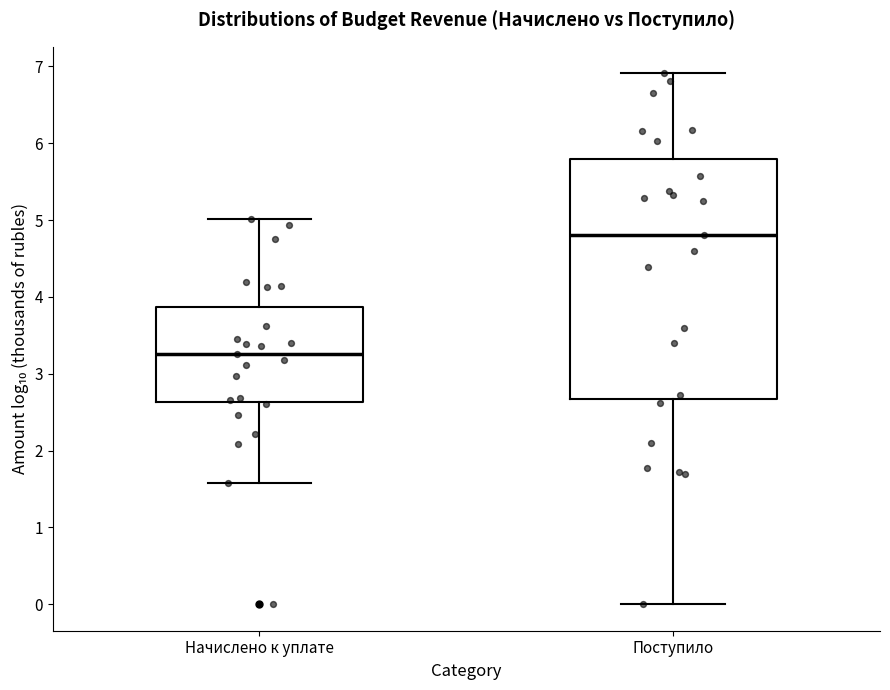

Reading left to right, transcribe this box plot: for each box, give where its median line is, the range the box spans, and where its two whiskers end, as read against the y-axis. The values are not printed on the chart, so give them approximately, as read against the axis.

Начислено к уплате: median 3.3, box 2.6 to 3.9, whiskers 1.6 to 5.0
Поступило: median 4.8, box 2.7 to 5.8, whiskers 0.0 to 6.9